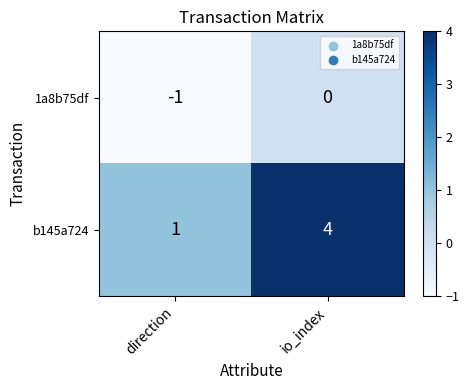

Count the number of categories in the chart.

2